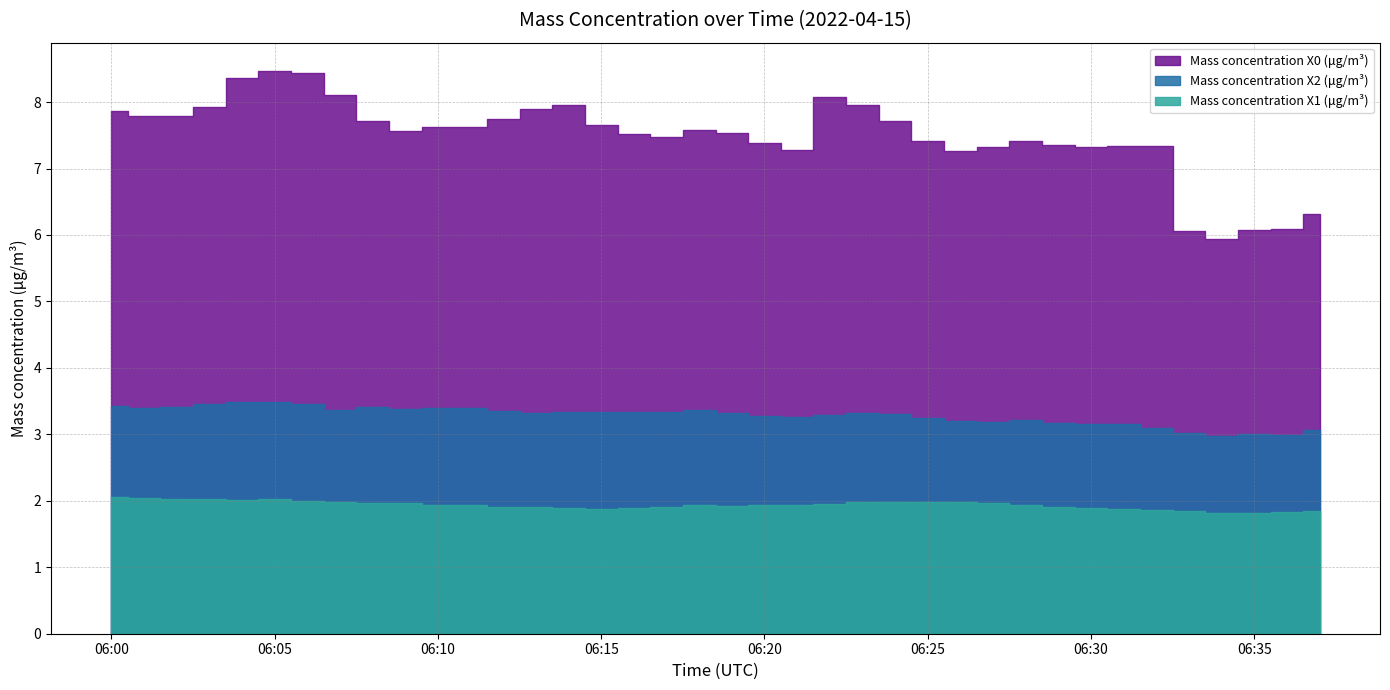

How many values in the Mass concentration X2 (μg/m³) series are below 3?

2